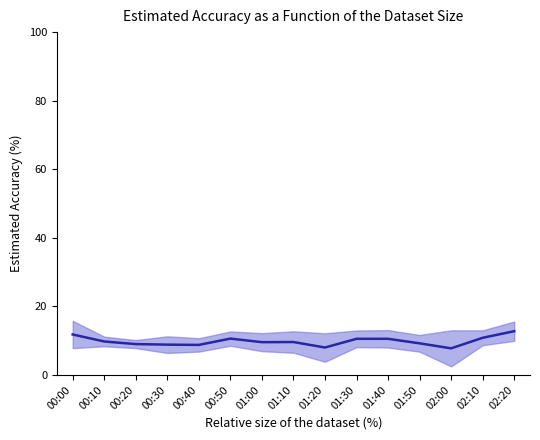

What is the value of the 4th point from the left?

8.8